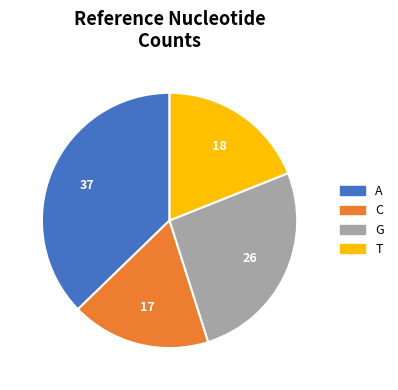

Rank the categories by value from highest to lowest.

A, G, T, C